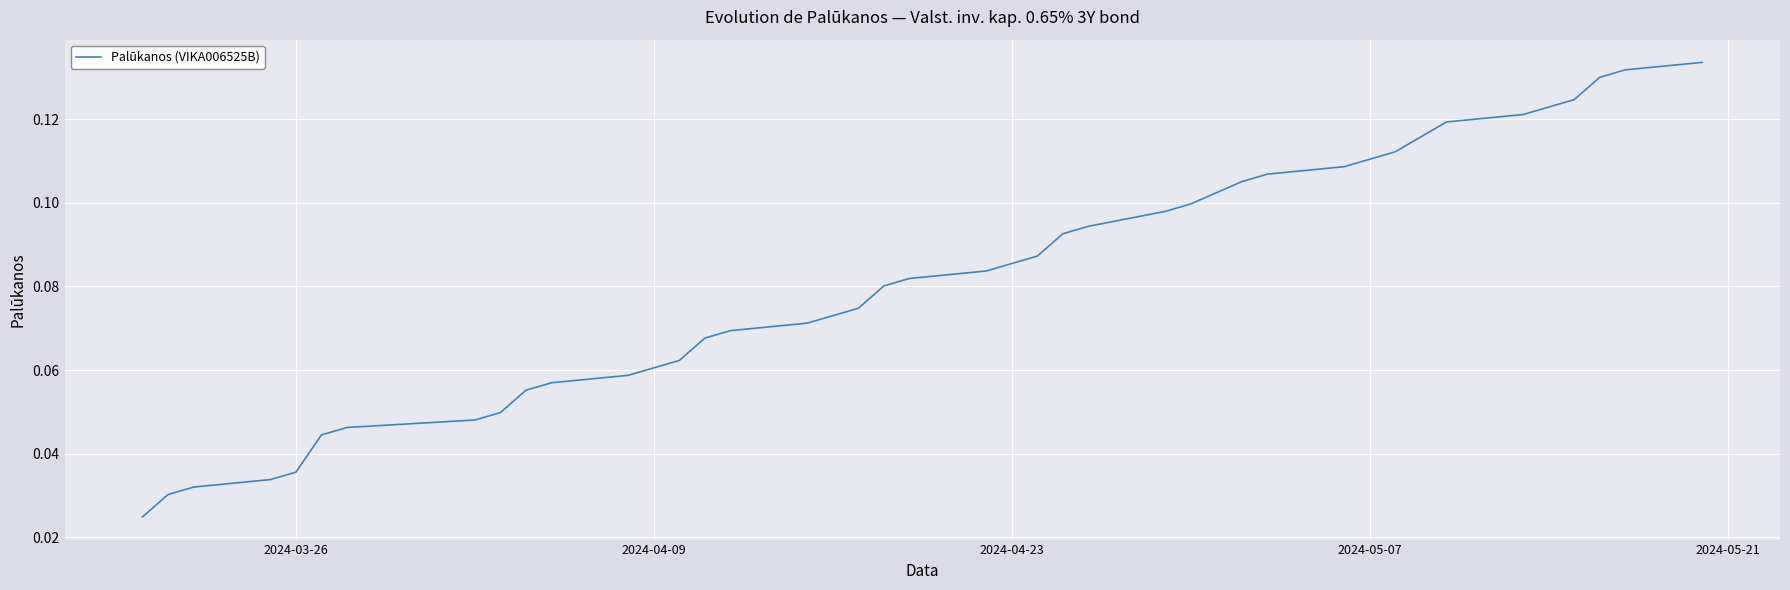

How many categories are shown in the chart?

40